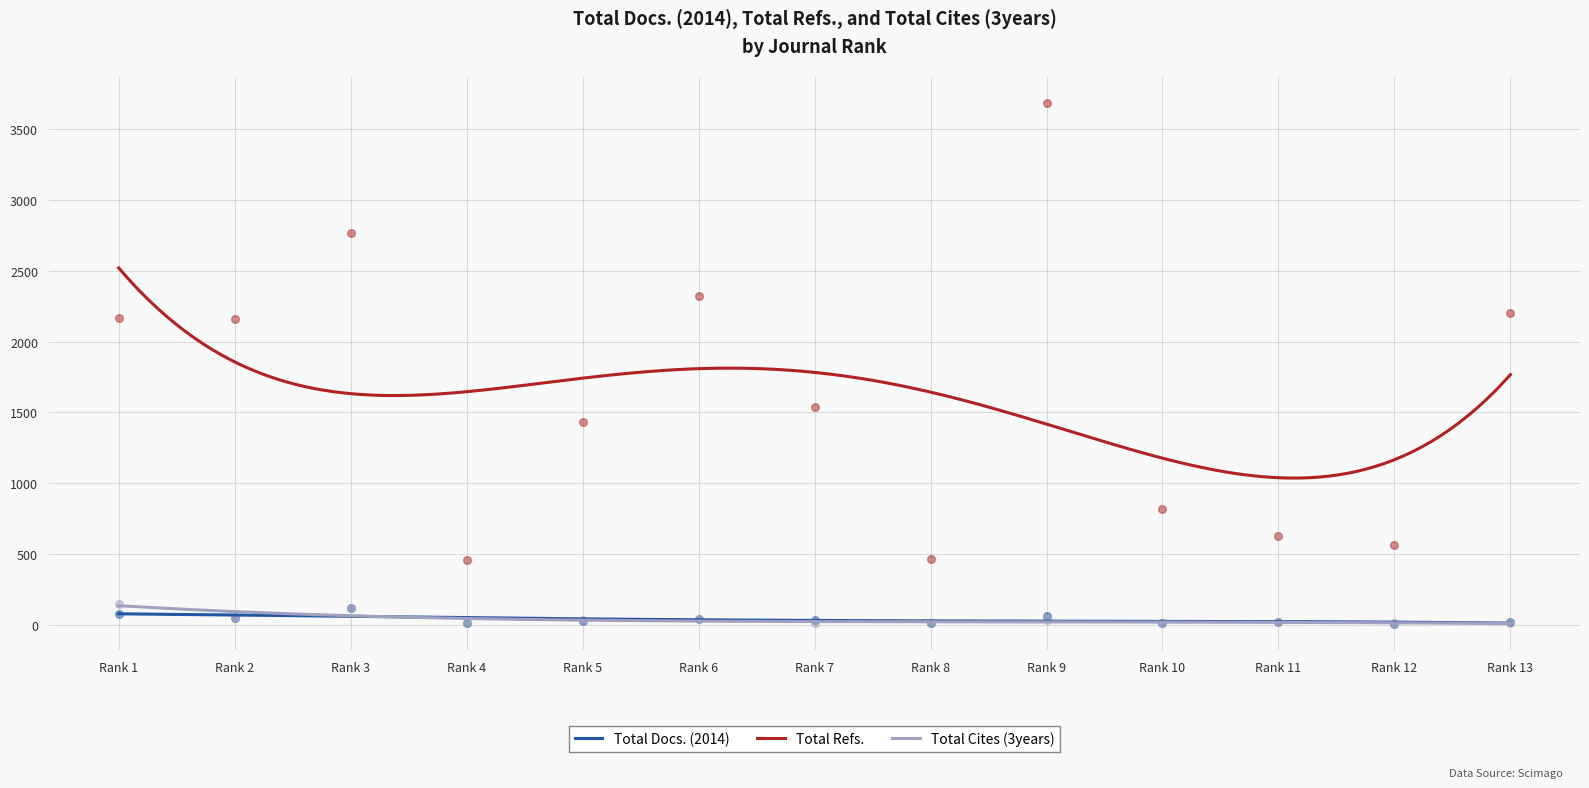

Which series has the largest total across all categories?

Total Refs.